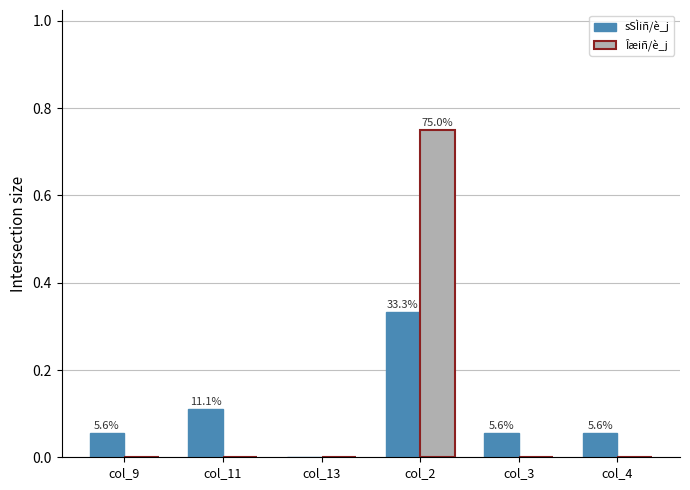

List the series in order of their overall mean, lowest first.

sSÌiñ/è_j, Îæiñ/è_j